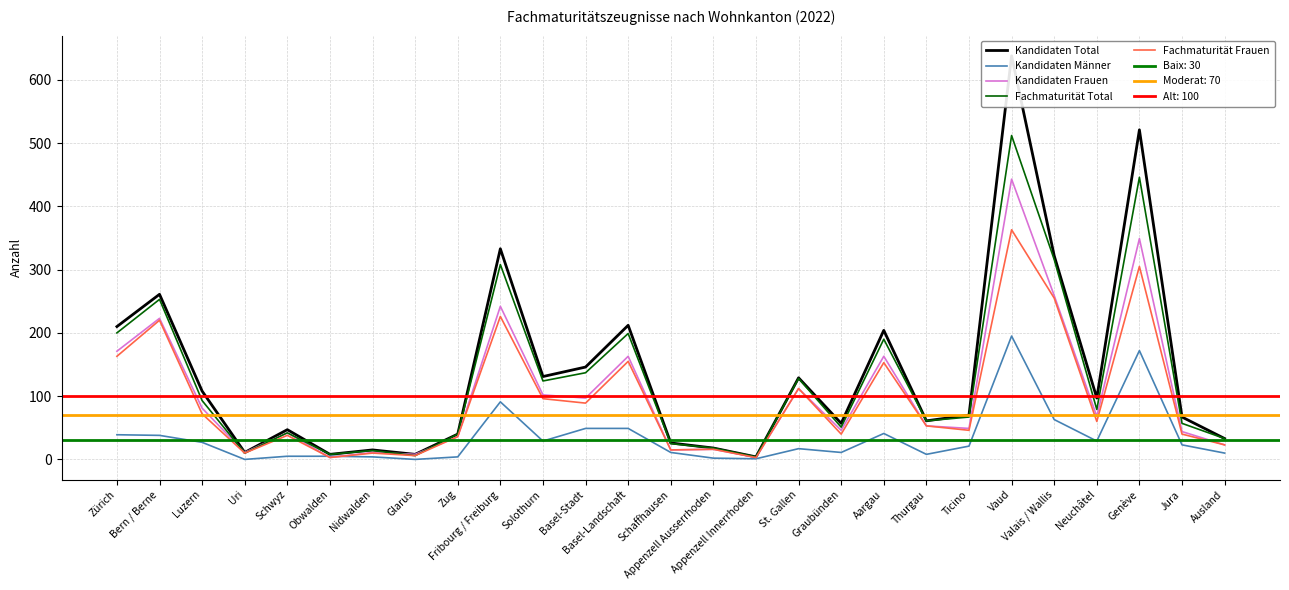

Reading left to right, what are all the values shown in this chart?

Kandidaten Total: Zürich=210	Bern / Berne=261	Luzern=108	Uri=11	Schwyz=47	Obwalden=8	Nidwalden=15	Glarus=8	Zug=40	Fribourg / Freiburg=333	Solothurn=131	Basel-Stadt=146	Basel-Landschaft=212	Schaffhausen=26	Appenzell Ausserrhoden=18	Appenzell Innerrhoden=4	St. Gallen=129	Graubünden=57	Aargau=204	Thurgau=61	Ticino=70	Vaud=638	Valais / Wallis=322	Neuchâtel=97	Genève=521	Jura=67	Ausland=33
Kandidaten Männer: Zürich=39	Bern / Berne=38	Luzern=27	Uri=0	Schwyz=5	Obwalden=5	Nidwalden=4	Glarus=0	Zug=4	Fribourg / Freiburg=91	Solothurn=29	Basel-Stadt=49	Basel-Landschaft=49	Schaffhausen=11	Appenzell Ausserrhoden=2	Appenzell Innerrhoden=1	St. Gallen=17	Graubünden=11	Aargau=41	Thurgau=8	Ticino=21	Vaud=195	Valais / Wallis=63	Neuchâtel=29	Genève=172	Jura=23	Ausland=10
Kandidaten Frauen: Zürich=171	Bern / Berne=223	Luzern=81	Uri=11	Schwyz=42	Obwalden=3	Nidwalden=11	Glarus=8	Zug=36	Fribourg / Freiburg=242	Solothurn=102	Basel-Stadt=97	Basel-Landschaft=163	Schaffhausen=15	Appenzell Ausserrhoden=16	Appenzell Innerrhoden=3	St. Gallen=112	Graubünden=46	Aargau=163	Thurgau=53	Ticino=49	Vaud=443	Valais / Wallis=259	Neuchâtel=68	Genève=349	Jura=44	Ausland=23
Fachmaturität Total: Zürich=200	Bern / Berne=253	Luzern=93	Uri=10	Schwyz=42	Obwalden=8	Nidwalden=14	Glarus=6	Zug=40	Fribourg / Freiburg=308	Solothurn=124	Basel-Stadt=137	Basel-Landschaft=199	Schaffhausen=25	Appenzell Ausserrhoden=18	Appenzell Innerrhoden=4	St. Gallen=128	Graubünden=51	Aargau=190	Thurgau=61	Ticino=67	Vaud=512	Valais / Wallis=316	Neuchâtel=79	Genève=446	Jura=57	Ausland=33
Fachmaturität Frauen: Zürich=163	Bern / Berne=220	Luzern=72	Uri=10	Schwyz=38	Obwalden=3	Nidwalden=10	Glarus=6	Zug=36	Fribourg / Freiburg=226	Solothurn=96	Basel-Stadt=89	Basel-Landschaft=155	Schaffhausen=15	Appenzell Ausserrhoden=16	Appenzell Innerrhoden=3	St. Gallen=112	Graubünden=40	Aargau=153	Thurgau=53	Ticino=46	Vaud=363	Valais / Wallis=255	Neuchâtel=60	Genève=305	Jura=40	Ausland=23